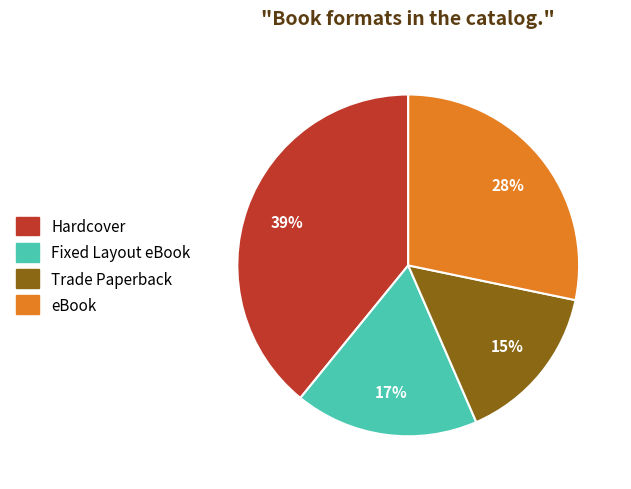

To the nearest percent, what portion does Fixed Layout eBook represent?

17%